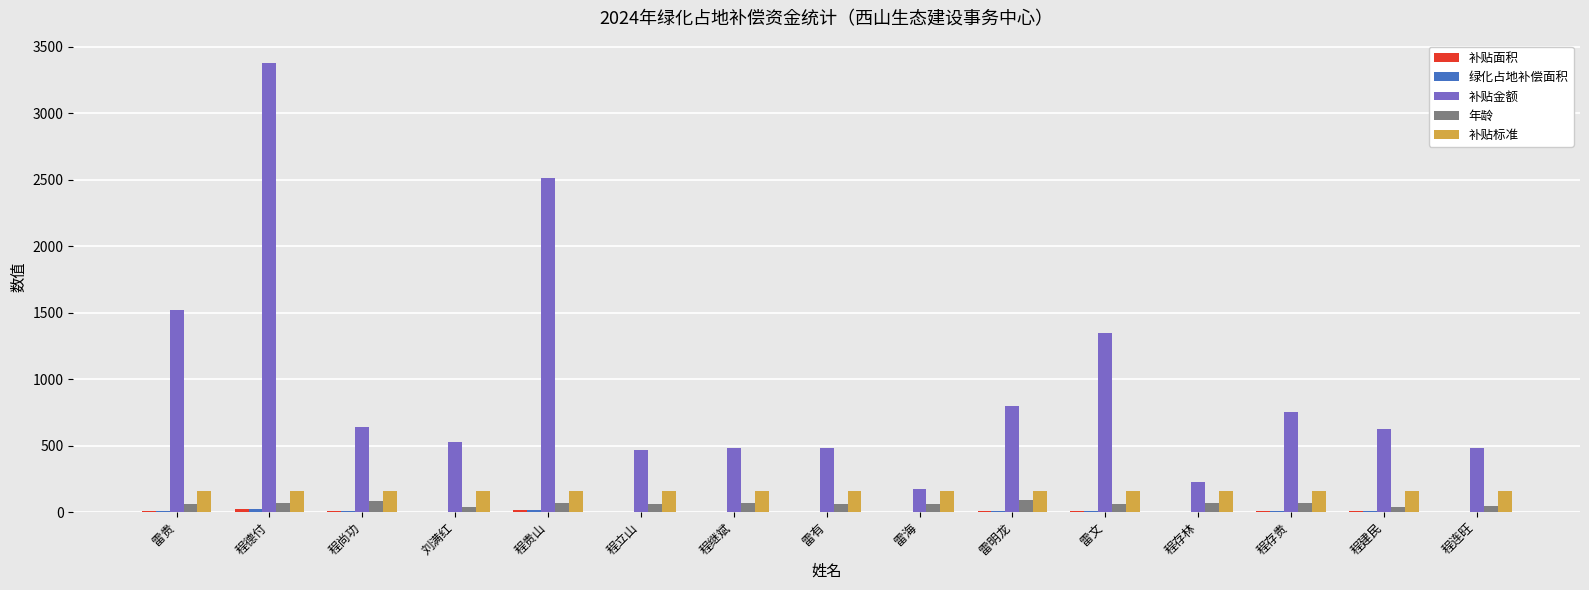

What is the maximum value shown in the chart?

3376.0